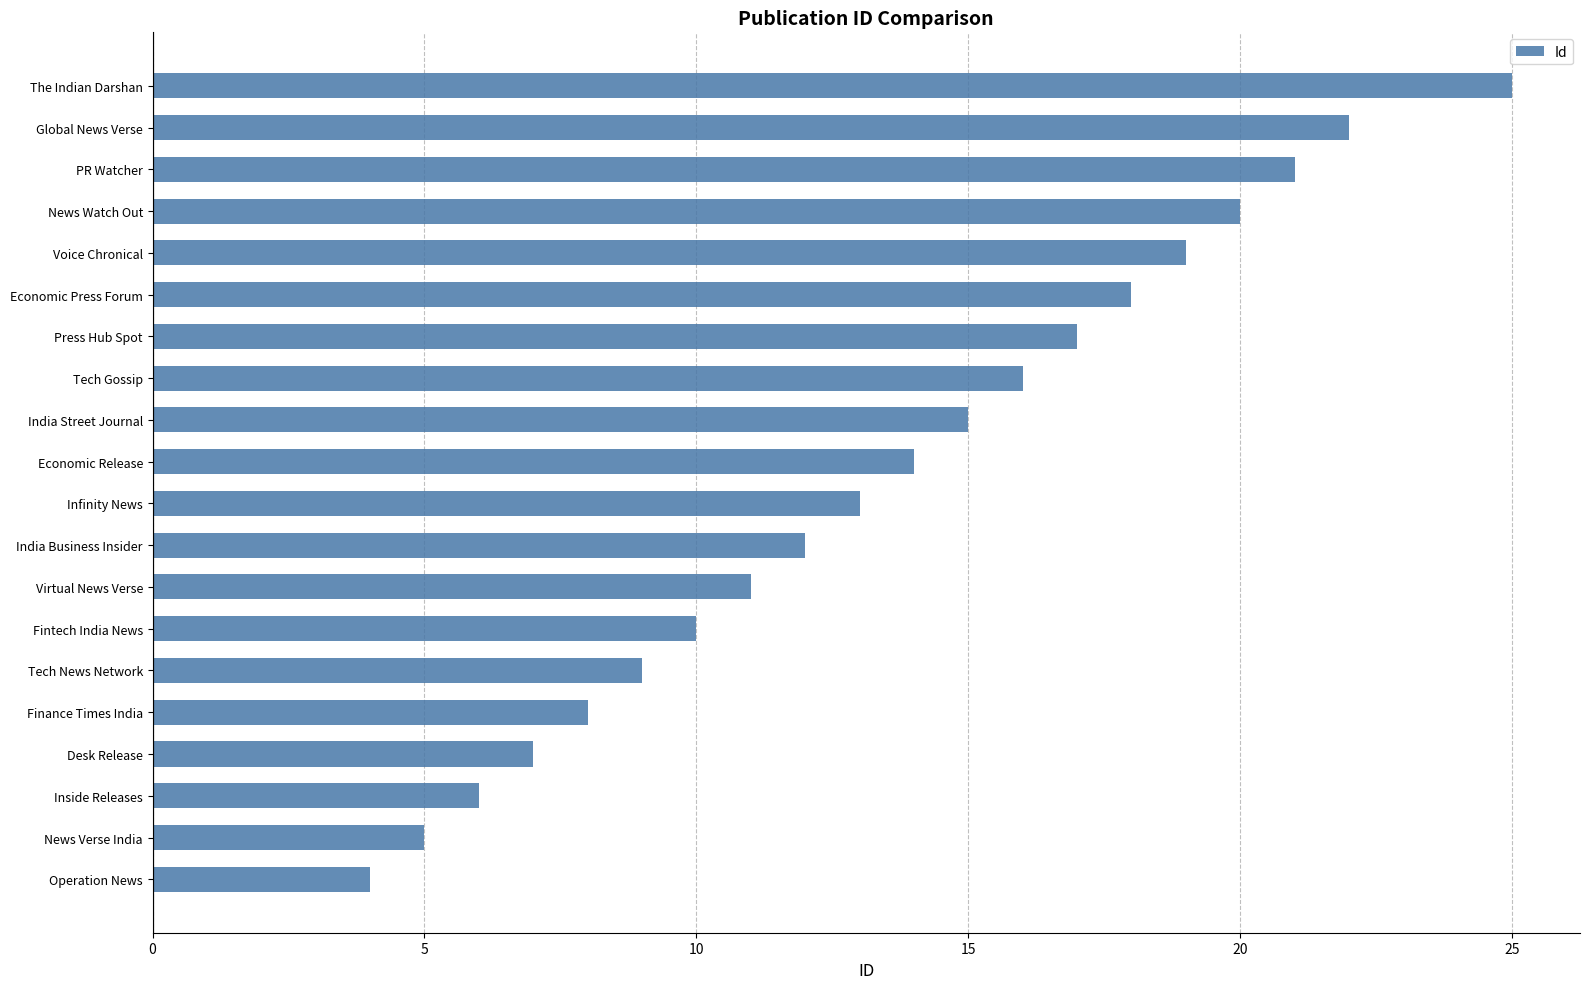

Reading bottom to top, list all the values displayed in this chart.

4	5	6	7	8	9	10	11	12	13	14	15	16	17	18	19	20	21	22	25